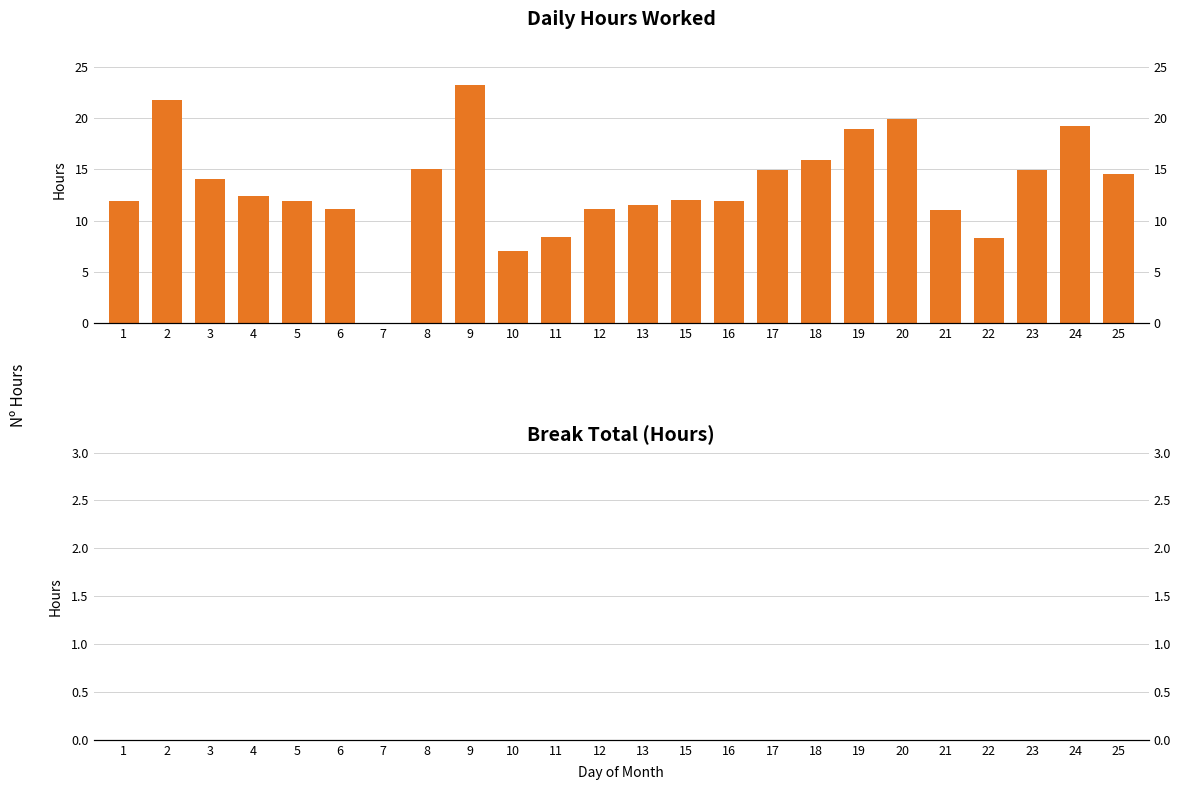

The Low (Hours Worked) series shows 15.0 at 17. True or false?

True